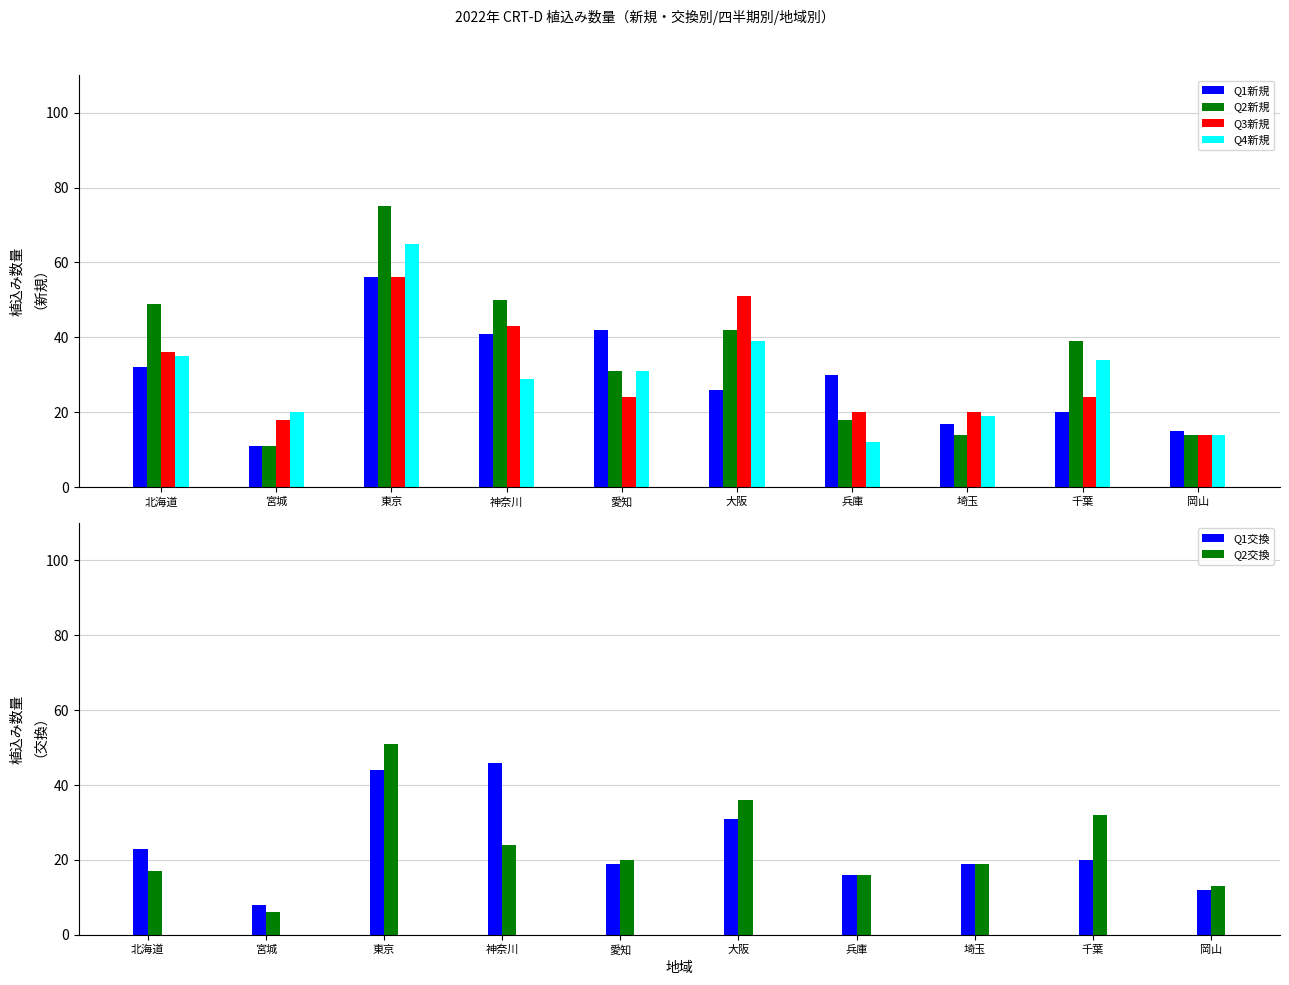

What is the minimum value for Q2新規?

11